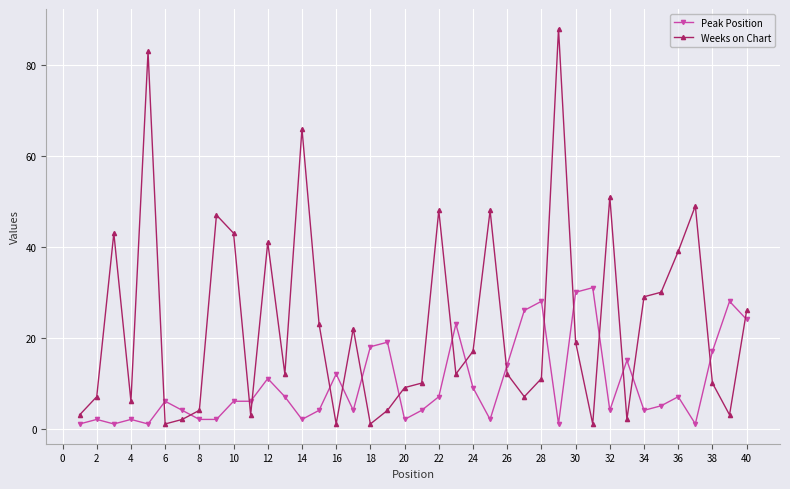

True or false: Weeks on Chart and Peak Position cross at least once.

True